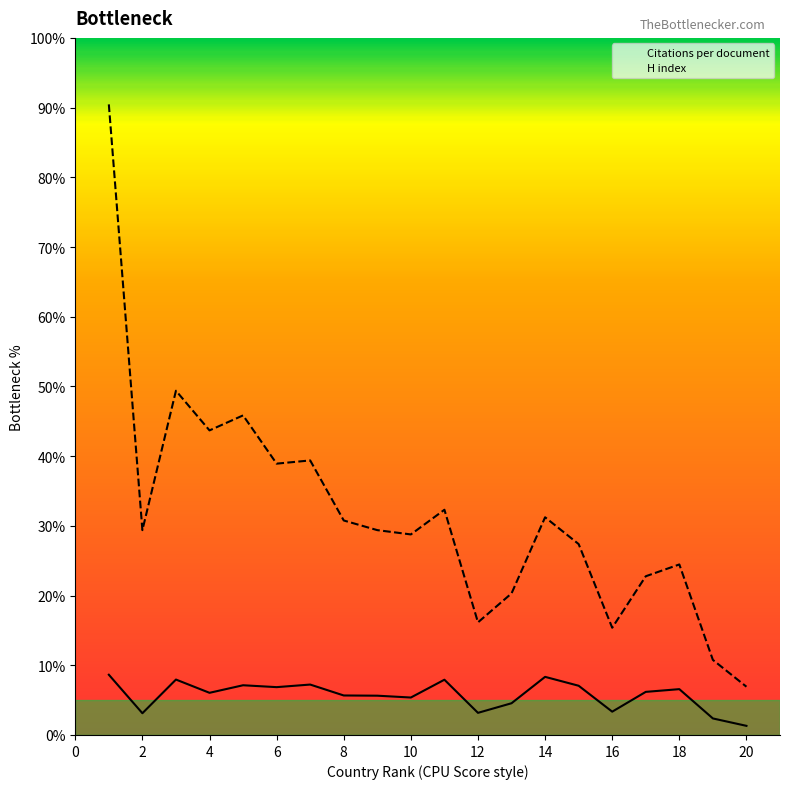

Does the chart display data point markers on the line(s)?

No